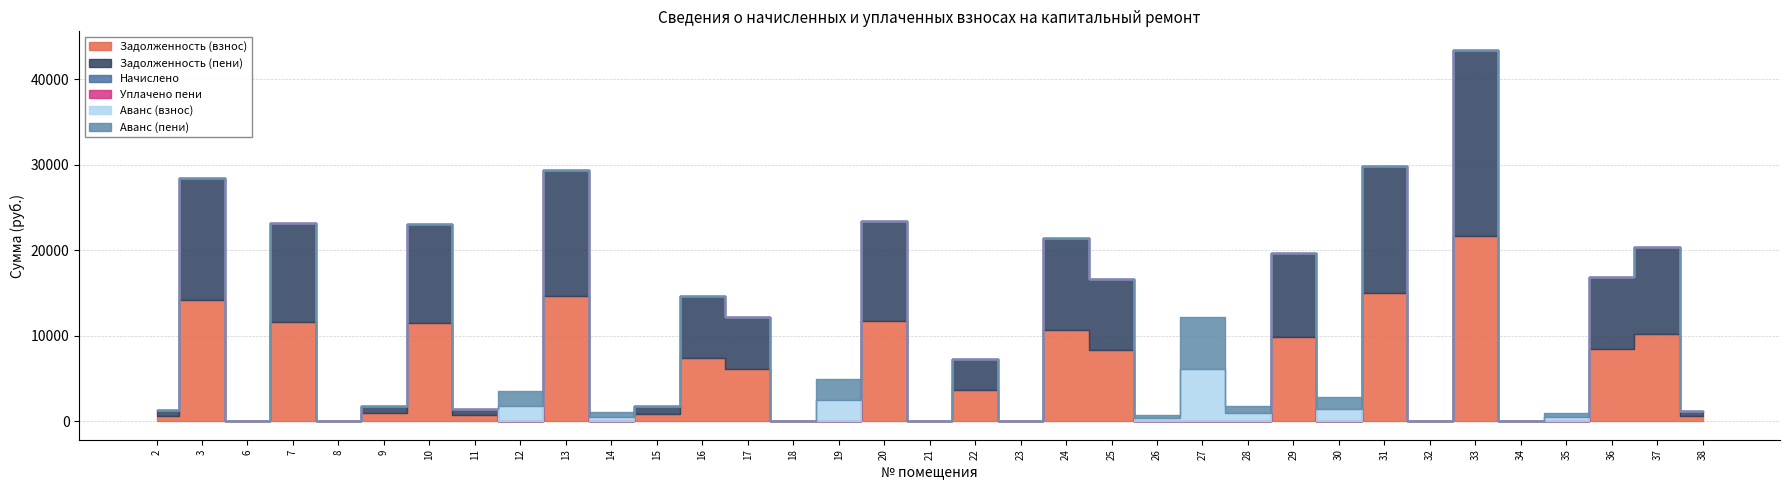

Read the Задолженность (пени) value at 24.

10695.1